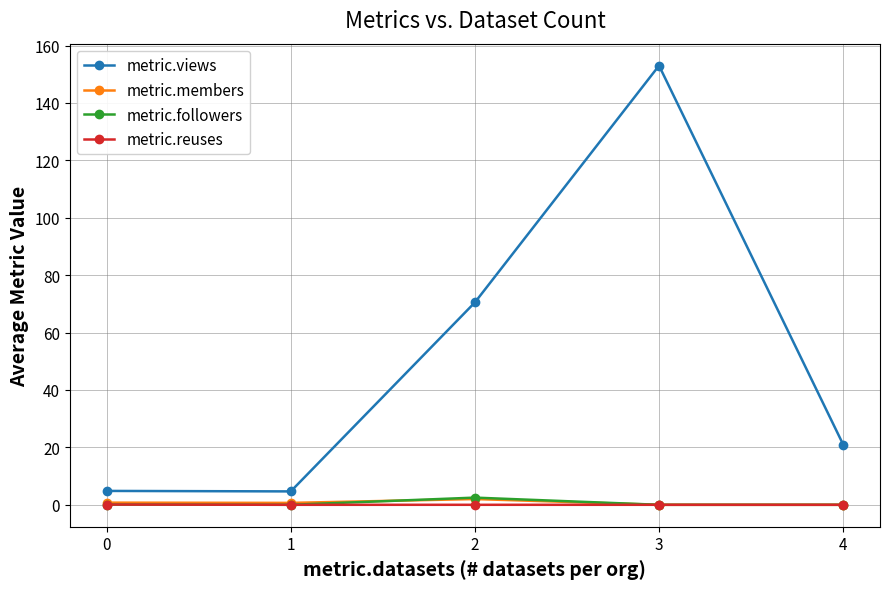

Read the metric.members value at 0.

0.8